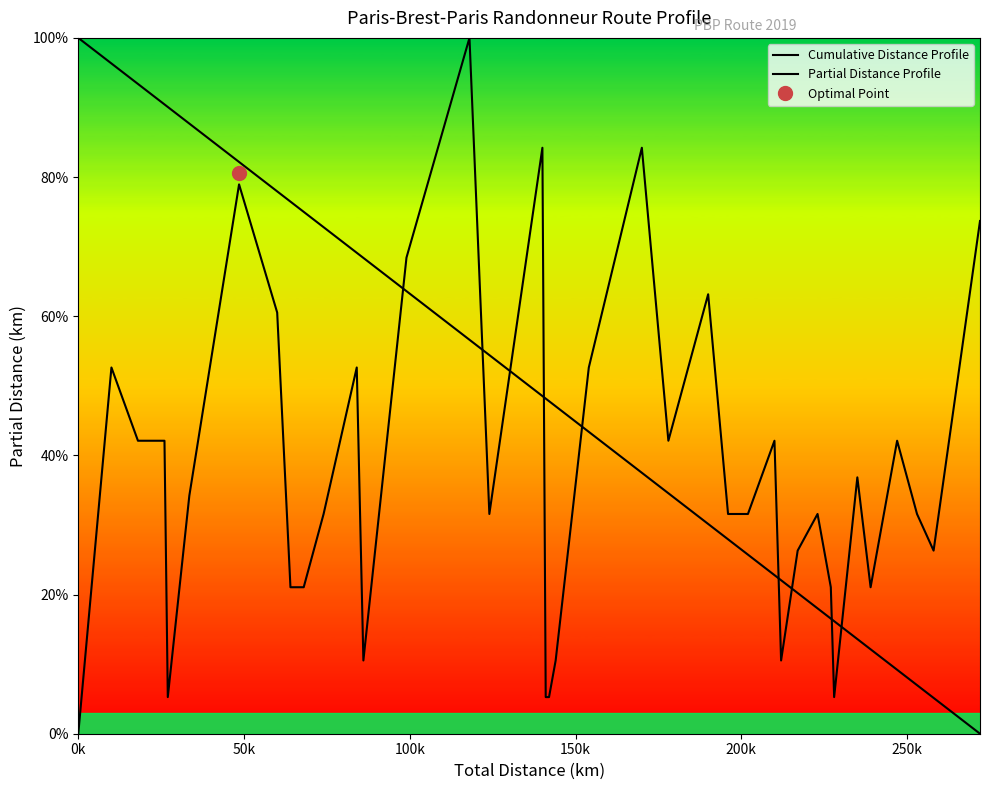

How many interior local peaks does the Partial Distance Profile series have?

11